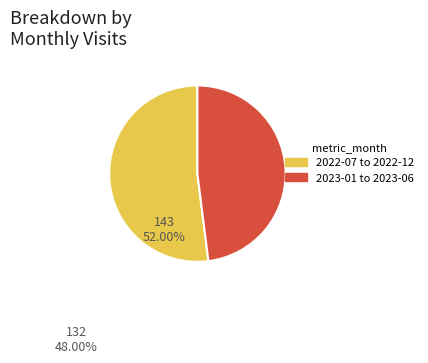

Does any single category account for the majority?

Yes